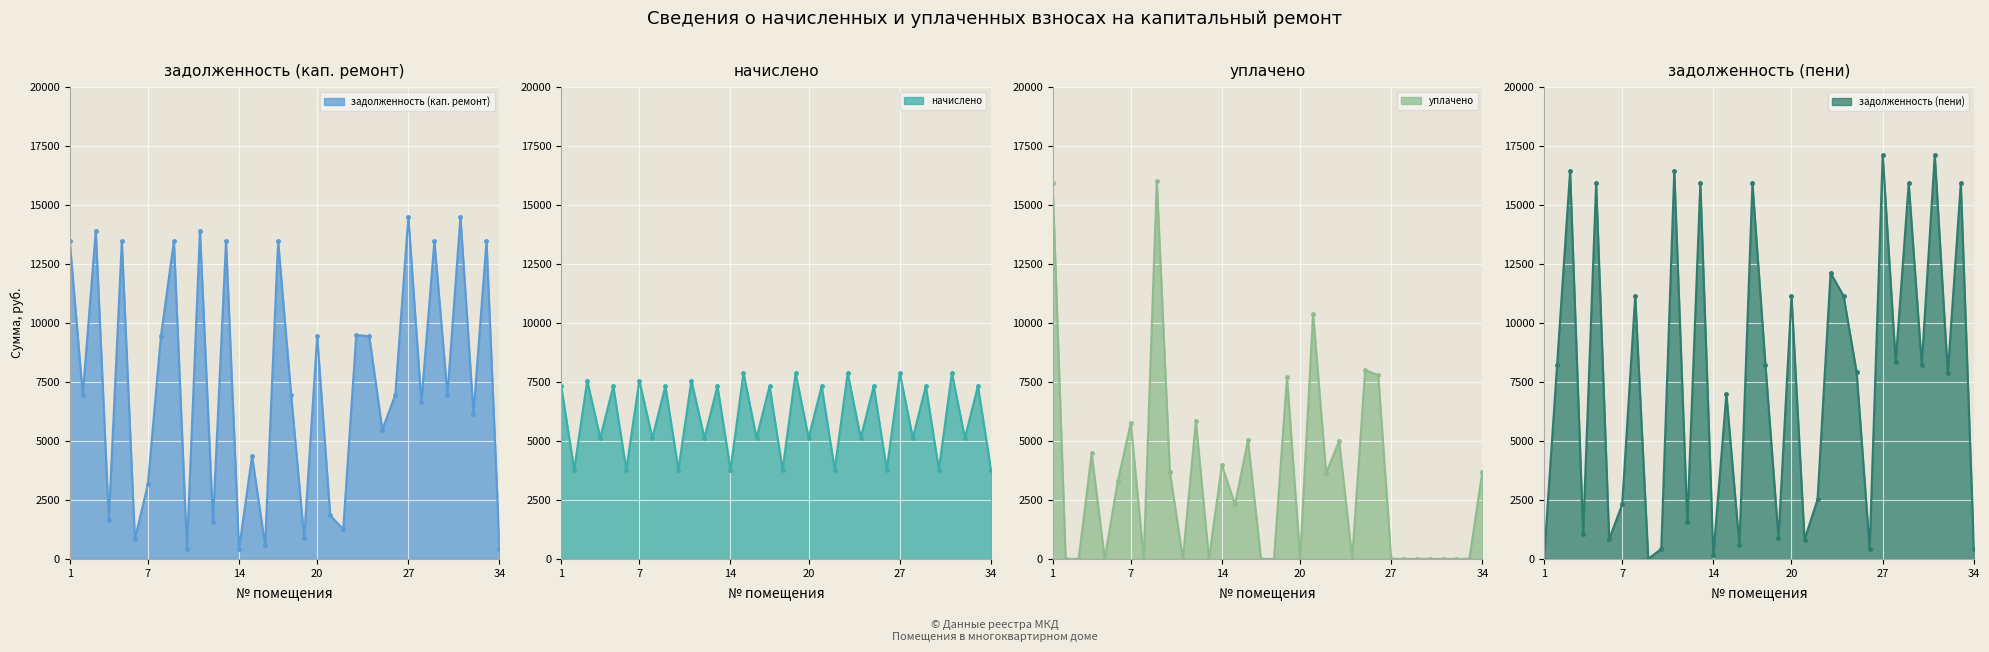

How many interior local peaks does the уплачено series have?

10